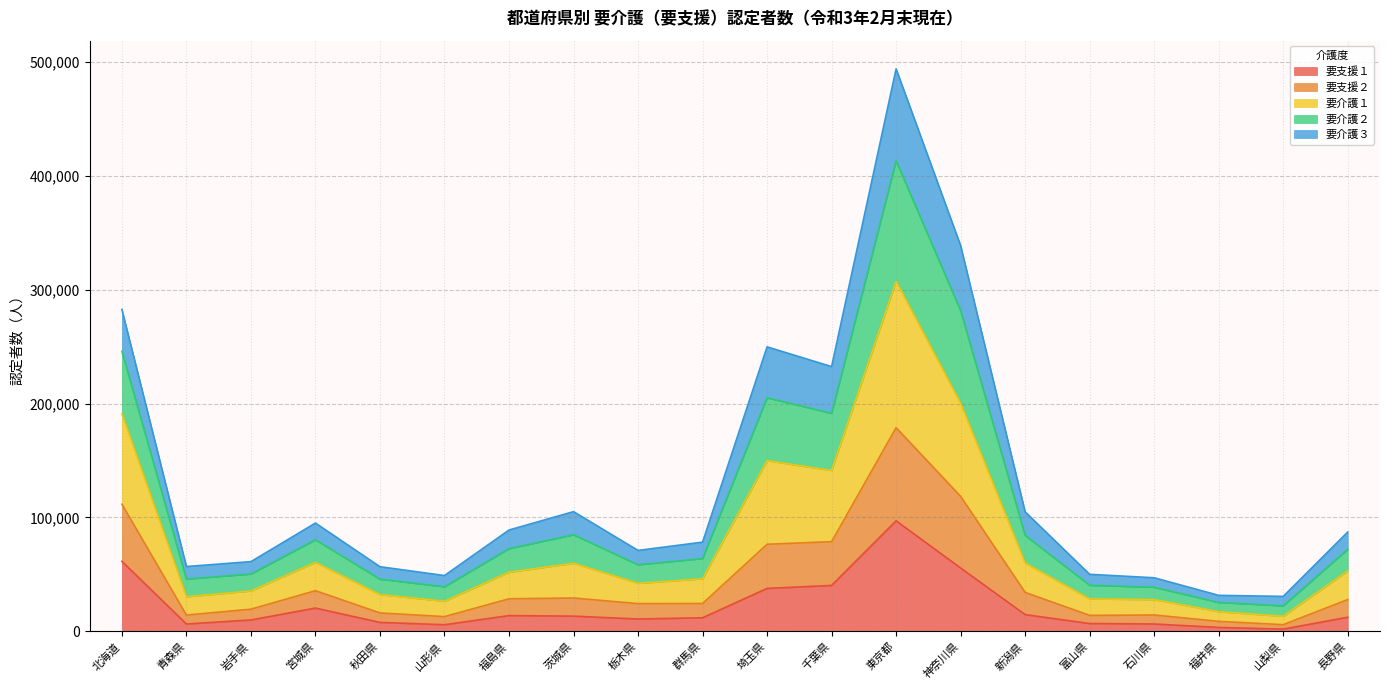

What position from the right is 富山県?

5